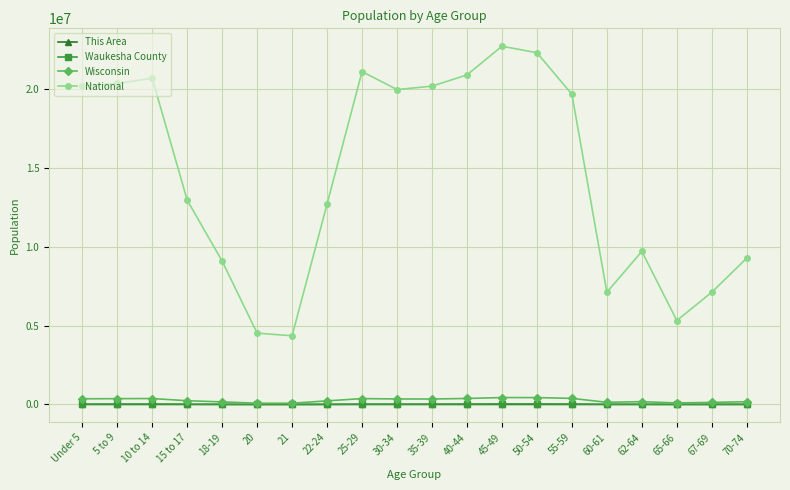

How many data points does each series have?

20